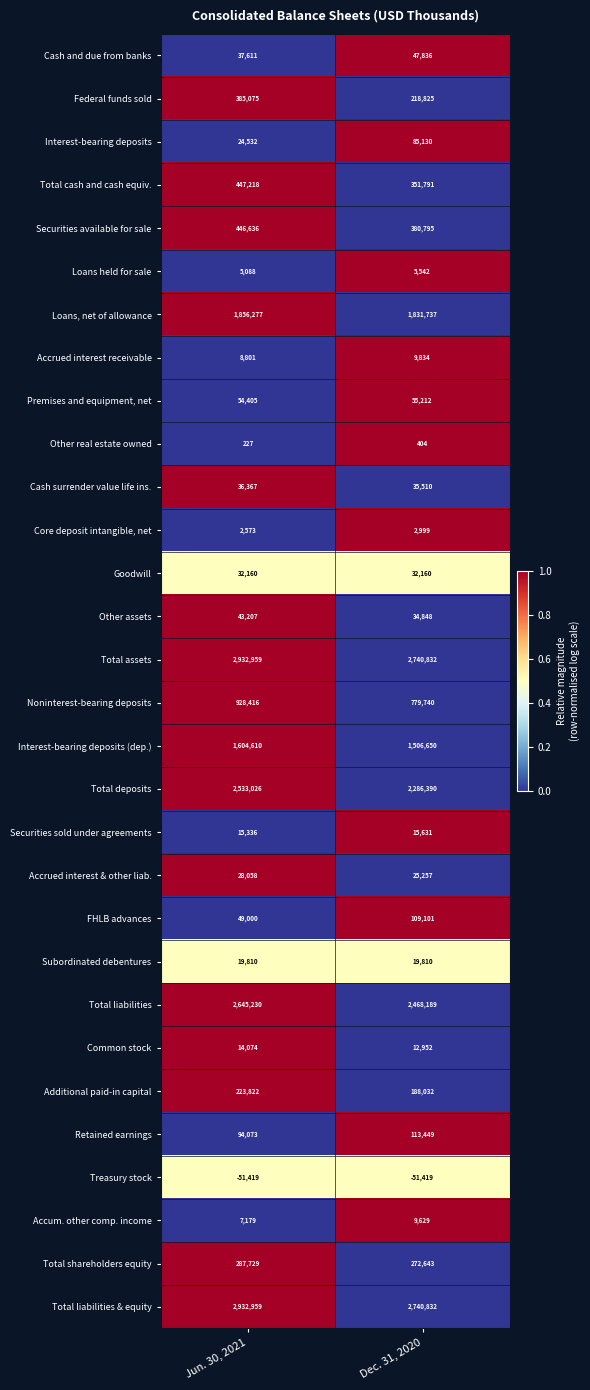

Is the value of Loans, net of allowance at Jun. 30, 2021 greater than the value of Total assets at Jun. 30, 2021?

No